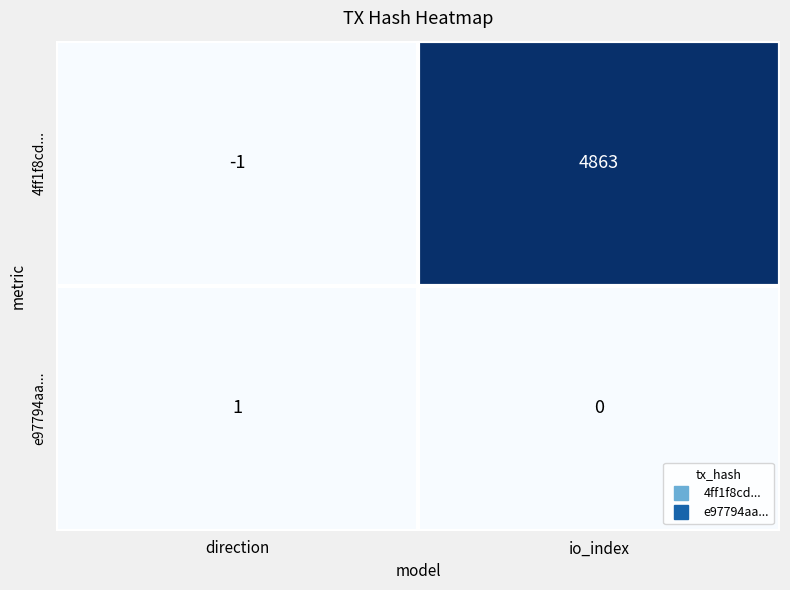

Which series has the widest spread of values?

4ff1f8cd...